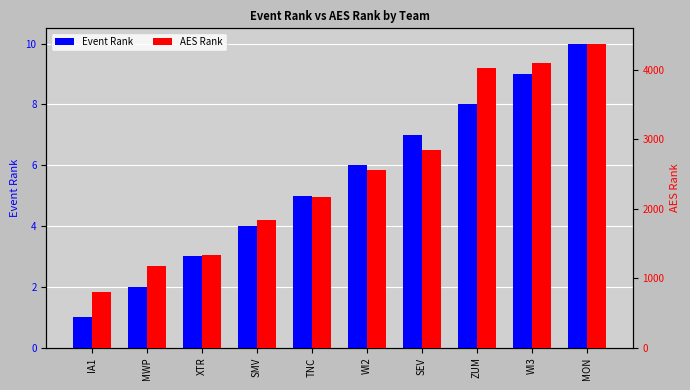

Reading left to right, what are all the values shown in this chart?

Event Rank: 1	2	3	4	5	6	7	8	9	10
AES Rank: 795	1182	1335	1845	2173	2555	2847	4026	4102	4382